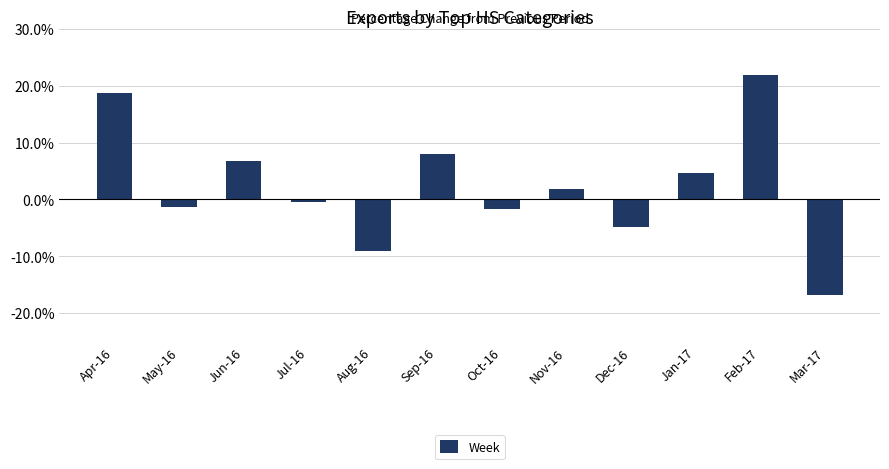

Reading left to right, list all the values displayed in this chart.

Apr-16=18.7	May-16=-1.4	Jun-16=6.8	Jul-16=-0.4	Aug-16=-9.0	Sep-16=8.0	Oct-16=-1.7	Nov-16=1.8	Dec-16=-4.8	Jan-17=4.7	Feb-17=21.9	Mar-17=-16.9